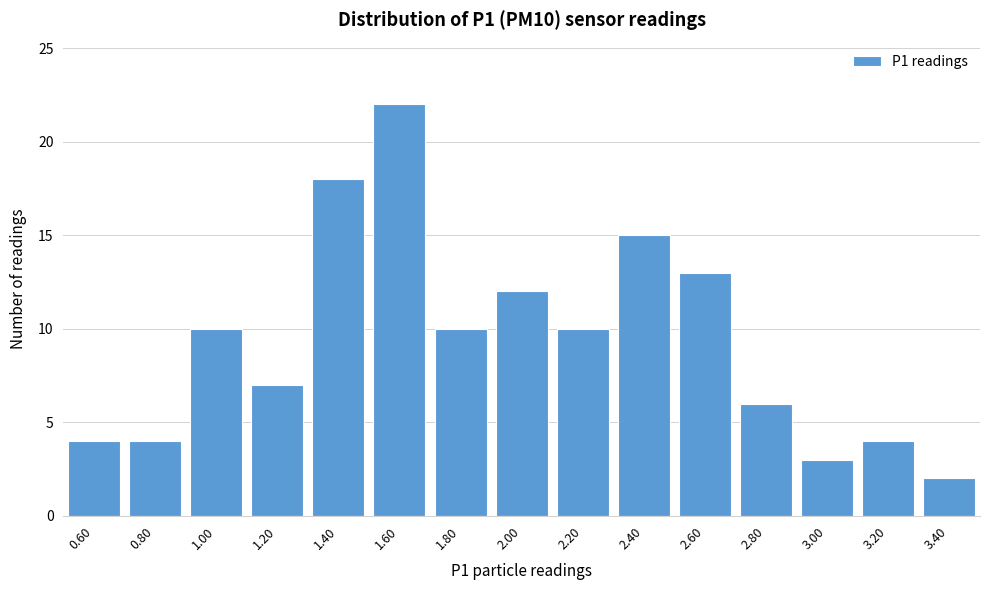

Reading left to right, transcribe all the data shown in this chart.

0.60=4	0.80=4	1.00=10	1.20=7	1.40=18	1.60=22	1.80=10	2.00=12	2.20=10	2.40=15	2.60=13	2.80=6	3.00=3	3.20=4	3.40=2